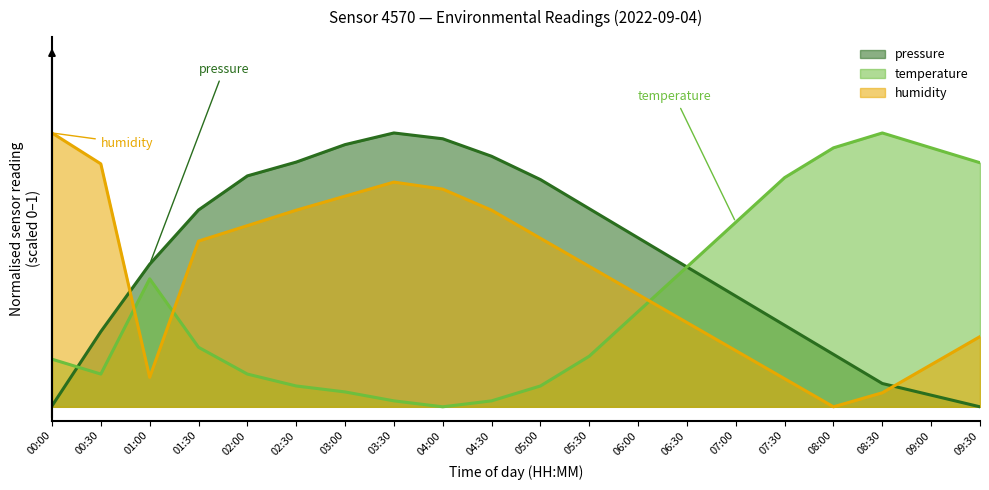

What is the sum of all pressure values?

10.8